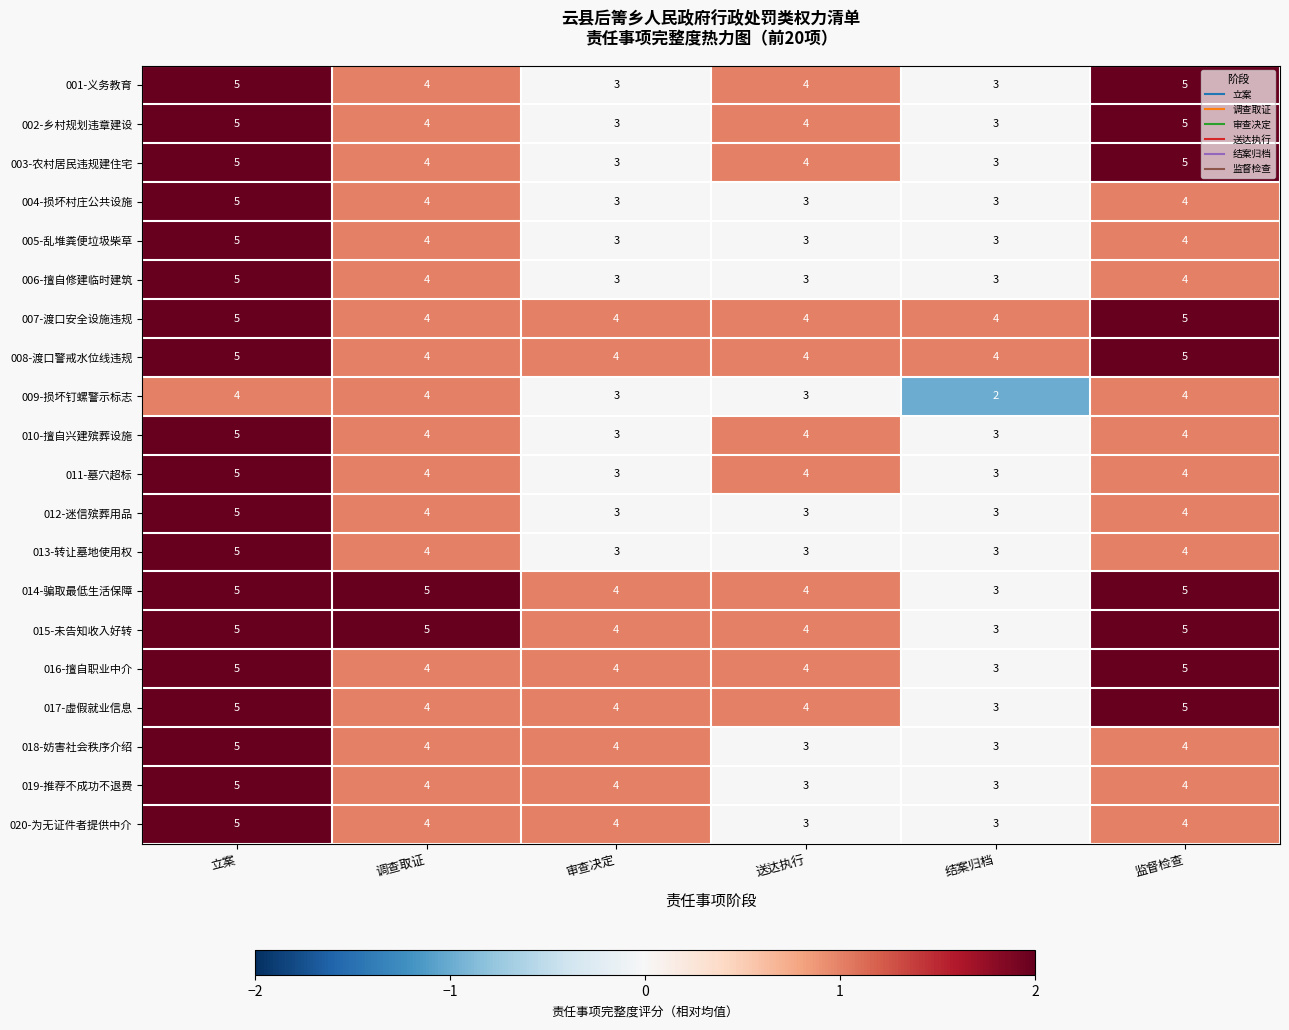

Is it true that 009-损坏钉螺警示标志 equals 1 at 结案归档?

False